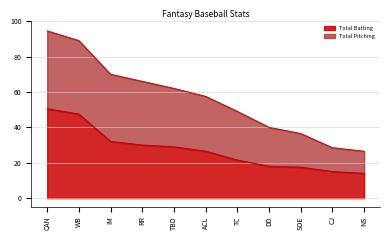

What is the minimum value shown in the chart?

14.0